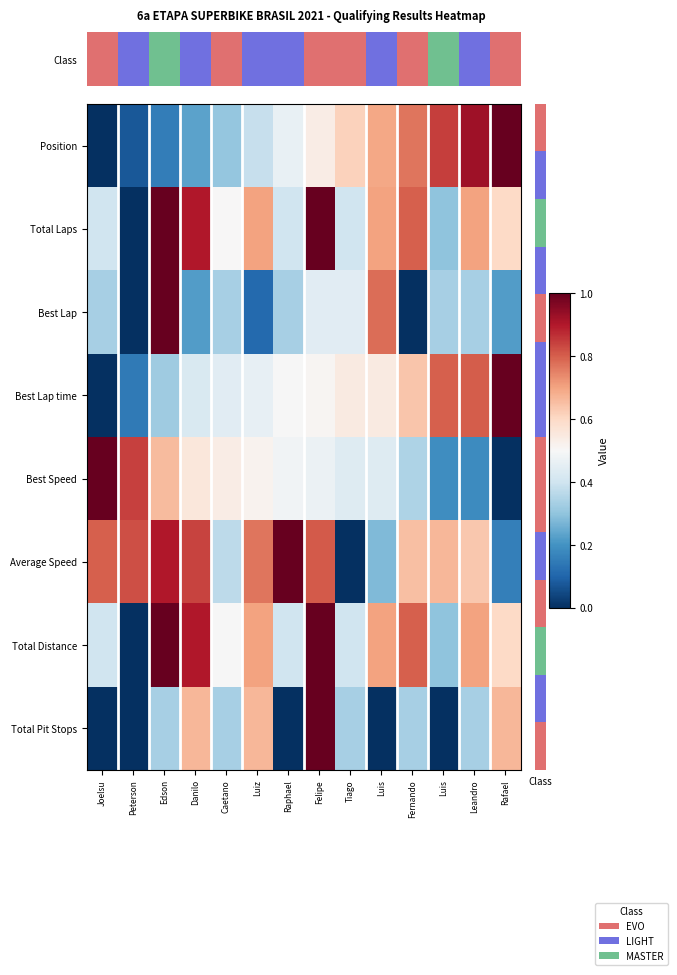

At which category is the sum across all series the highest?

Felipe